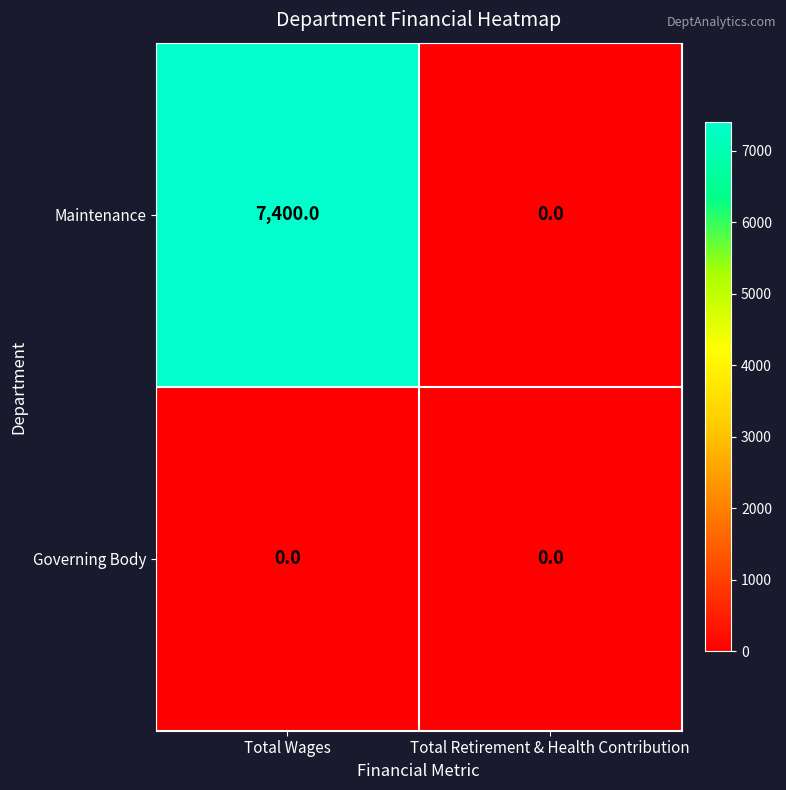

Rank the series by their average value, from lowest to highest.

Governing Body, Maintenance